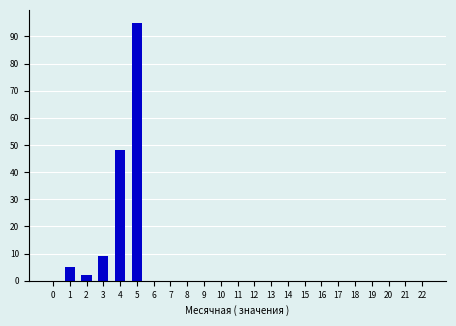

Reading left to right, extract all data points from this chart.

0=0	1=5	2=2	3=9	4=48	5=95	6=0	7=0	8=0	9=0	10=0	11=0	12=0	13=0	14=0	15=0	16=0	17=0	18=0	19=0	20=0	21=0	22=0